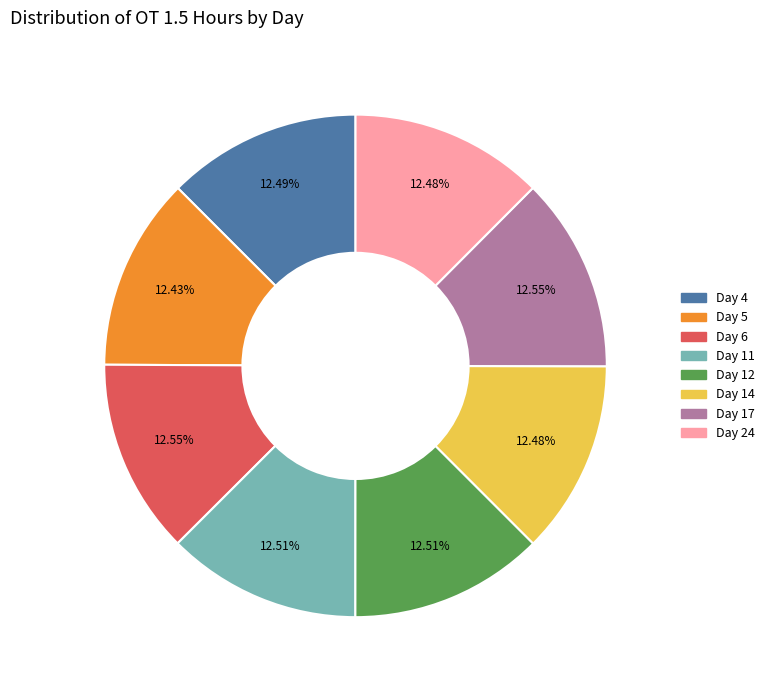

True or false: Day 14 accounts for 22% of the total.

False